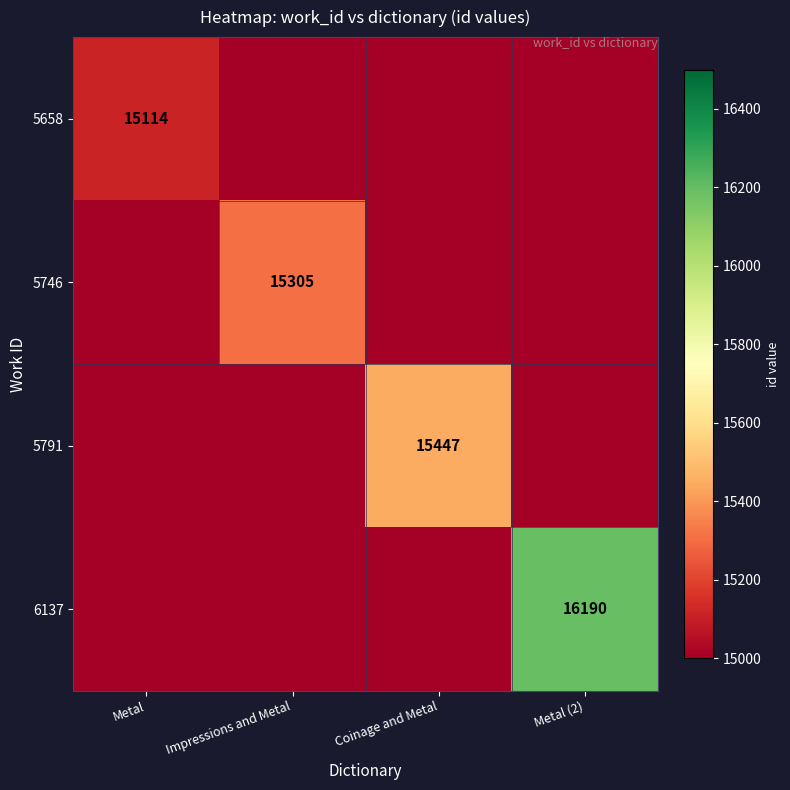

The value of 5746 at Impressions and Metal is 25984. True or false?

False